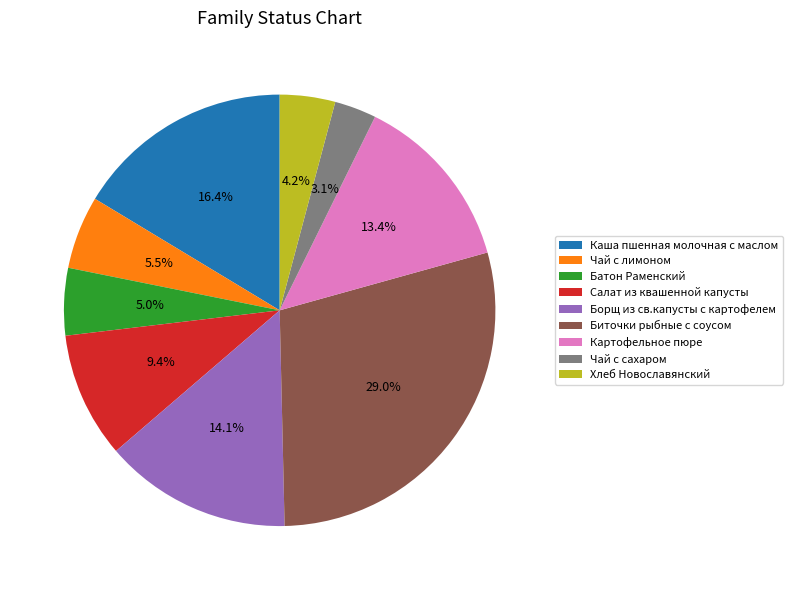

Does any single category account for the majority?

No